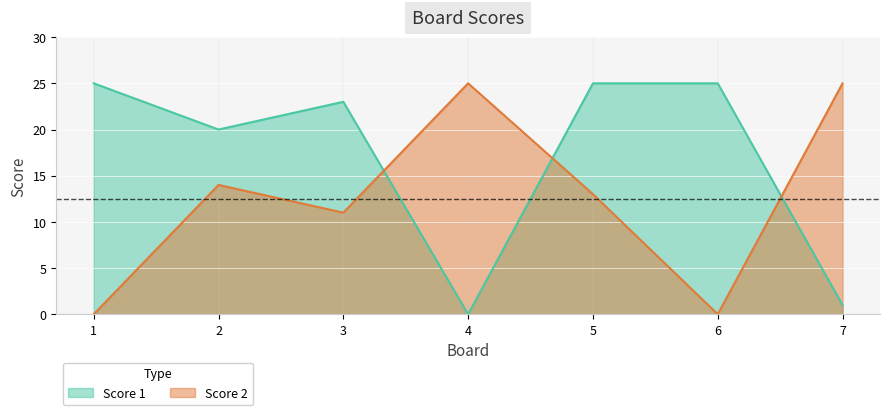

List the series in order of their peak value, highest first.

Score 1, Score 2